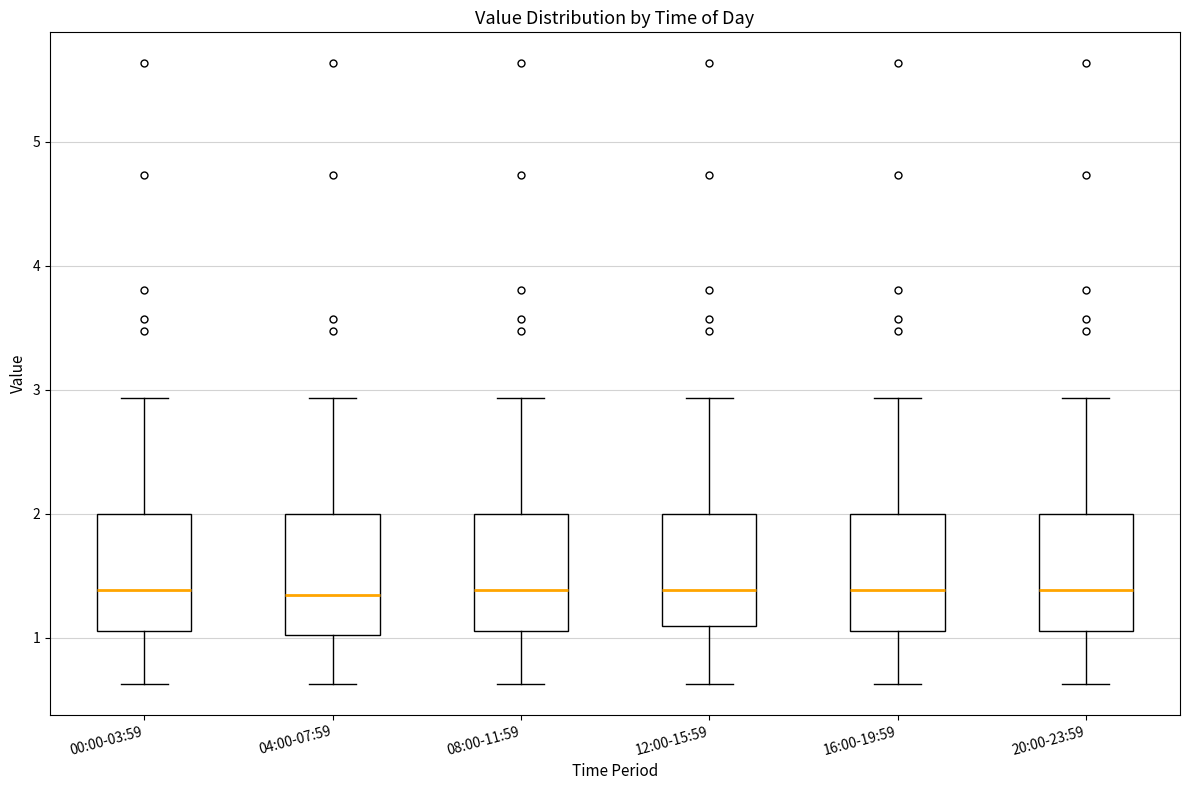

Reading left to right, read every box against the y-axis: the position of its median line, the range the box covers, and the ends of its whiskers. The values are not printed on the chart, so give them approximately, as read against the axis.

00:00-03:59: median 1.4, box 1.1 to 2.0, whiskers 0.6 to 2.9
04:00-07:59: median 1.4, box 1.0 to 2.0, whiskers 0.6 to 2.9
08:00-11:59: median 1.4, box 1.1 to 2.0, whiskers 0.6 to 2.9
12:00-15:59: median 1.4, box 1.1 to 2.0, whiskers 0.6 to 2.9
16:00-19:59: median 1.4, box 1.1 to 2.0, whiskers 0.6 to 2.9
20:00-23:59: median 1.4, box 1.1 to 2.0, whiskers 0.6 to 2.9